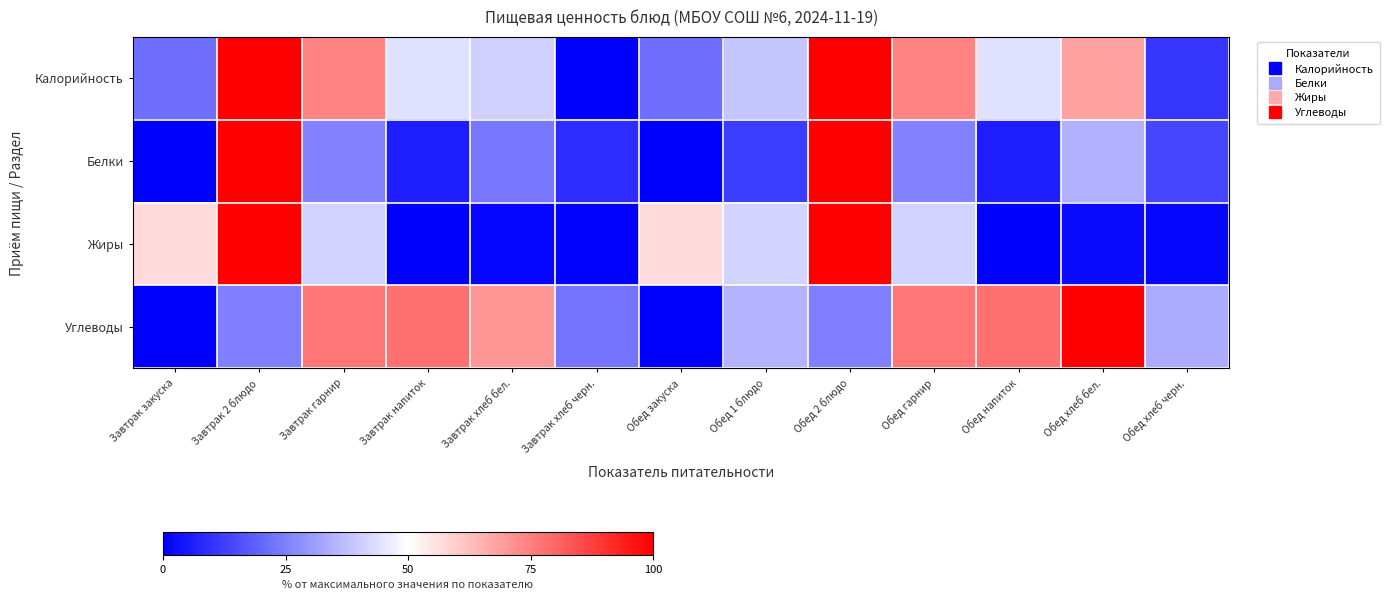

What is the difference between the highest and lowest values at Обед хлеб черн.?

0.3